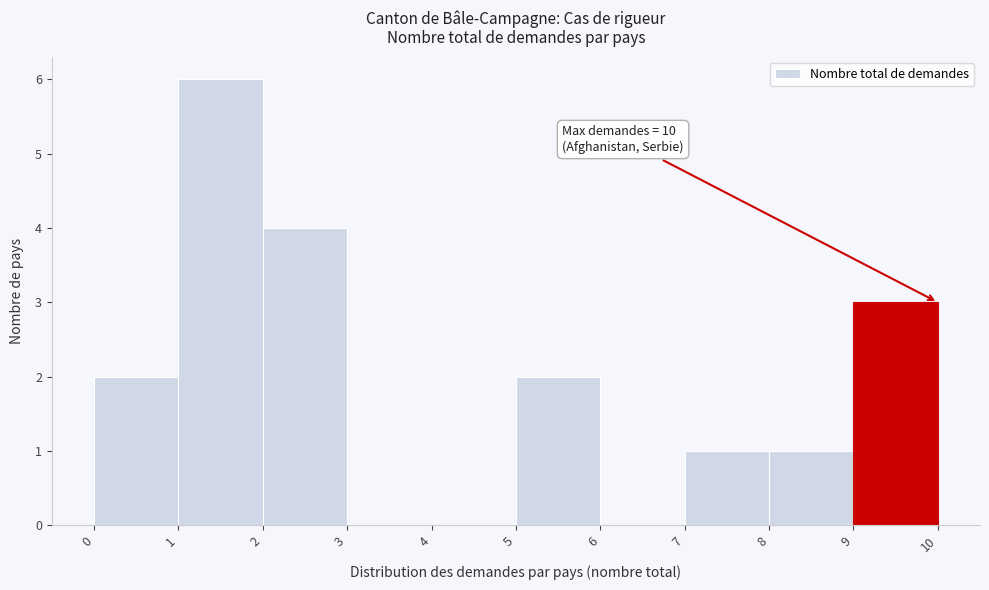

Which range on the x-axis has the tallest bar?

1 to 2